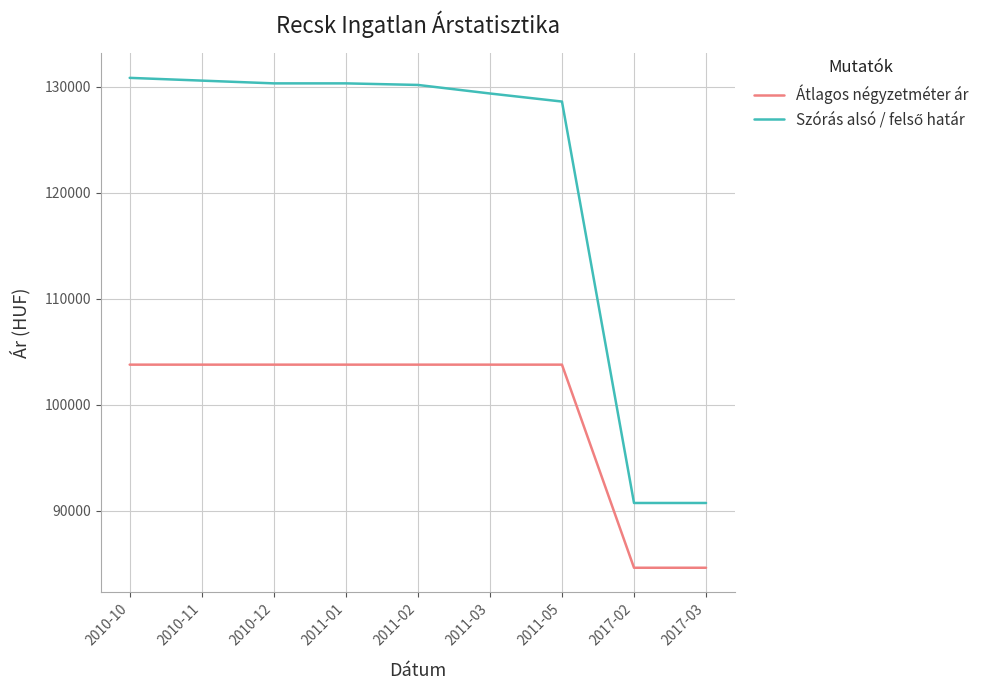

What is the maximum value for Átlagos négyzetméter ár?

103773